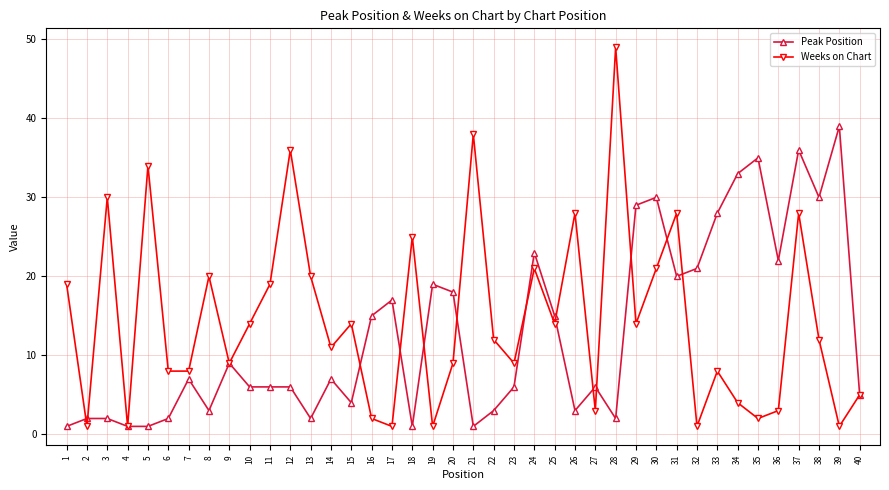

Between which two adjacent categories do Peak Position and Weeks on Chart first intersect?

1 and 2